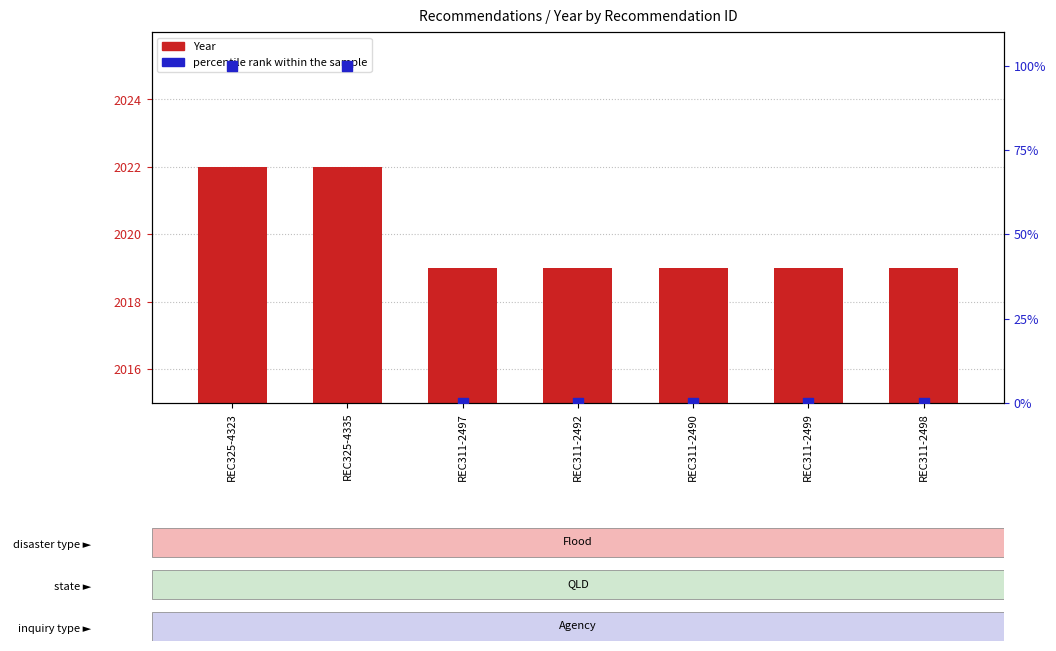

At which category is the sum across all series the highest?

REC325-4323